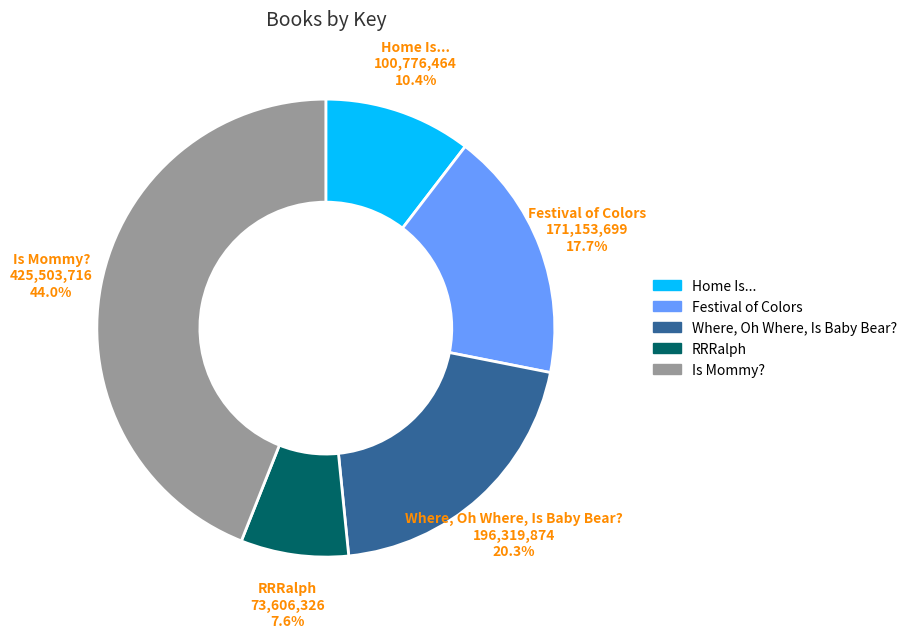

To the nearest percent, what is the difference between the largest and smallest slice percentages?

36%